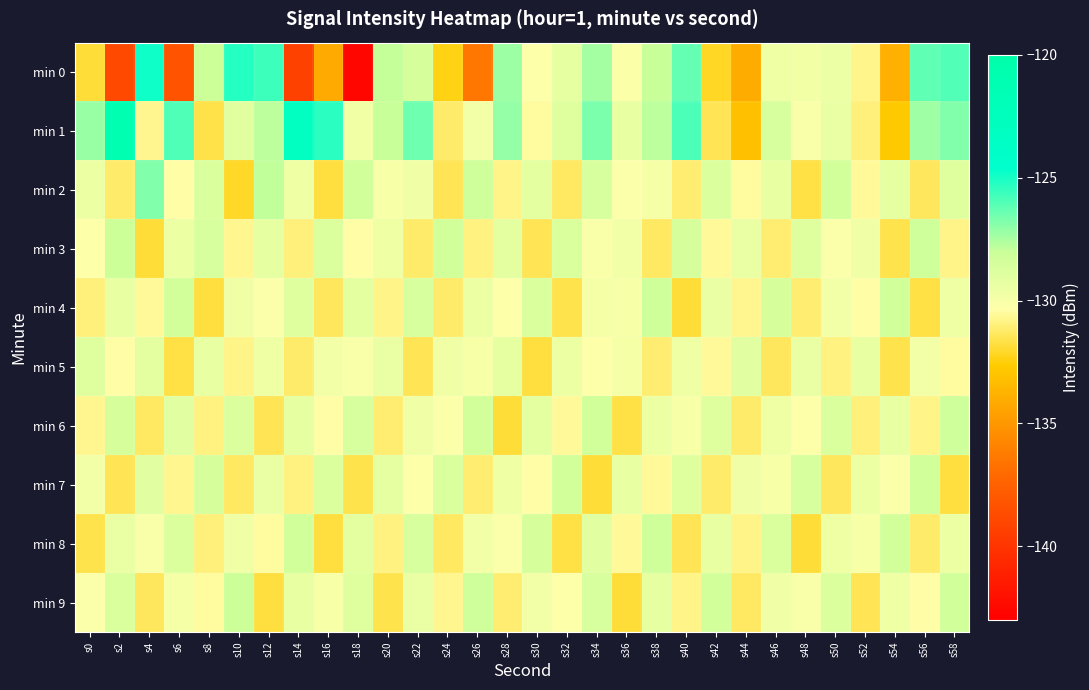

Which series has the largest range (max minus min)?

min 0